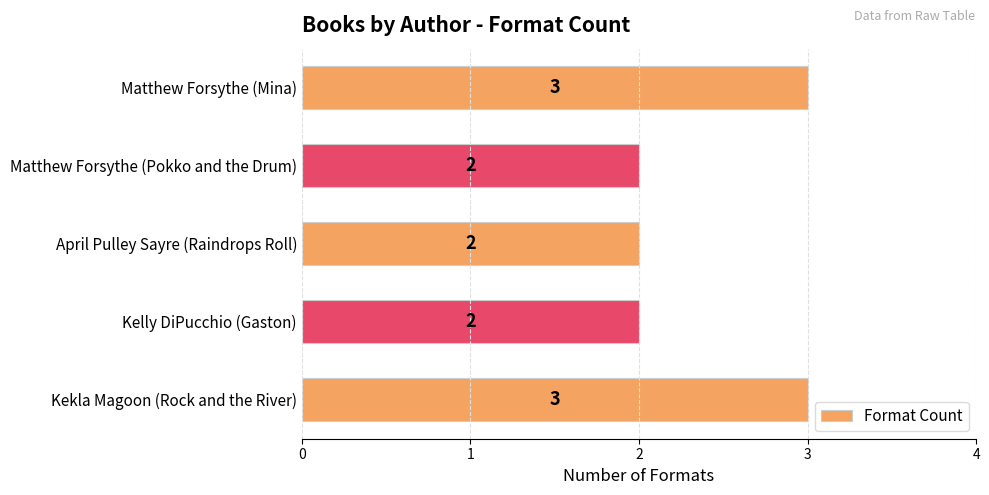

How many data points are above 2?

2